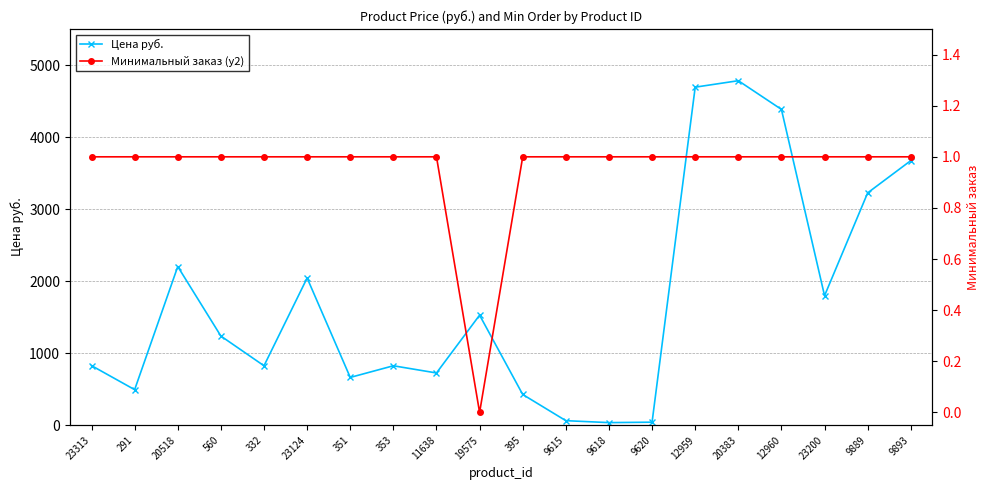

How many interior local valleys does the Цена руб. series have?

6